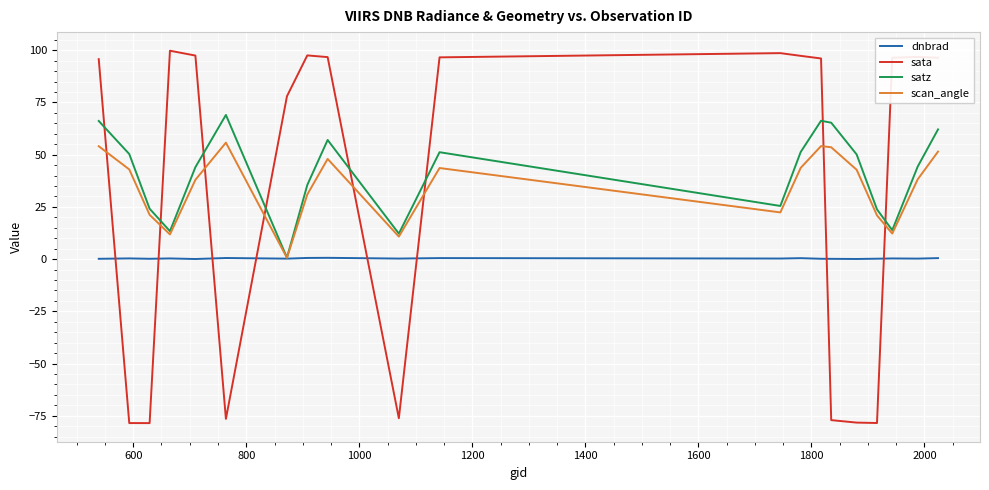

True or false: sata has more than 2 points higher than both neighbors.

True